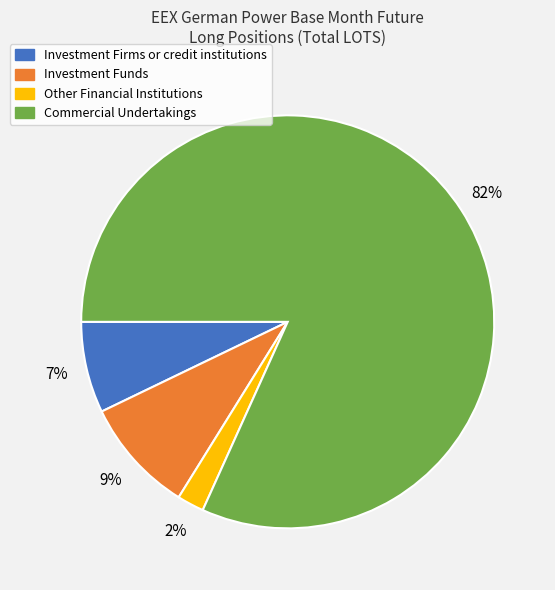

True or false: Investment Firms or credit institutions accounts for 7% of the total.

True